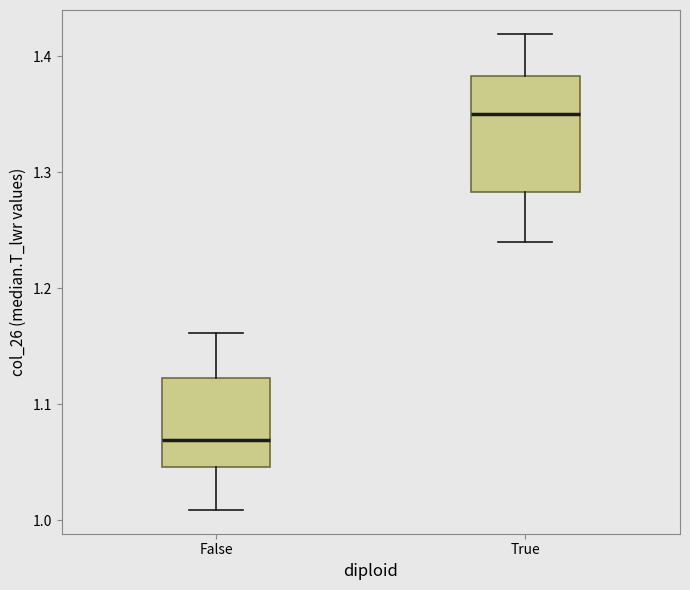

Comparing the boxes themselves (not the whiskers), which one is the tallest?

True